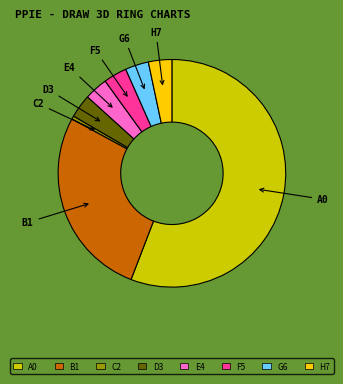

The G6 slice represents 3% of the pie. True or false?

True